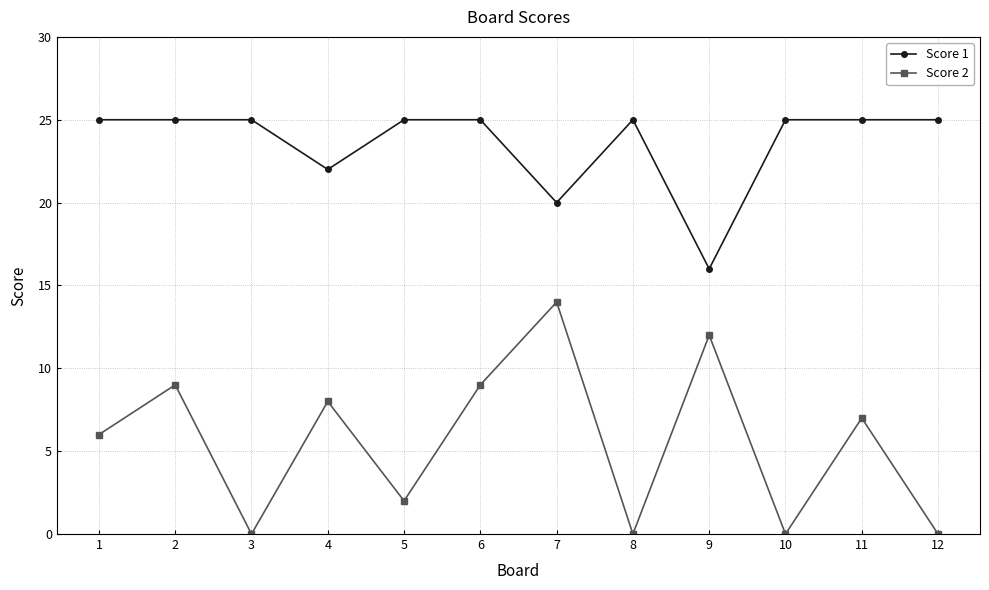

How many series are shown in this chart?

2